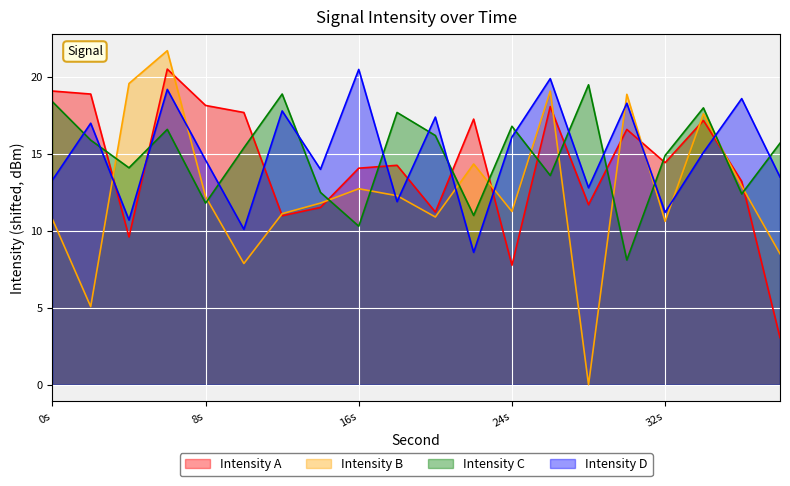

How many lines are shown in the chart?

4